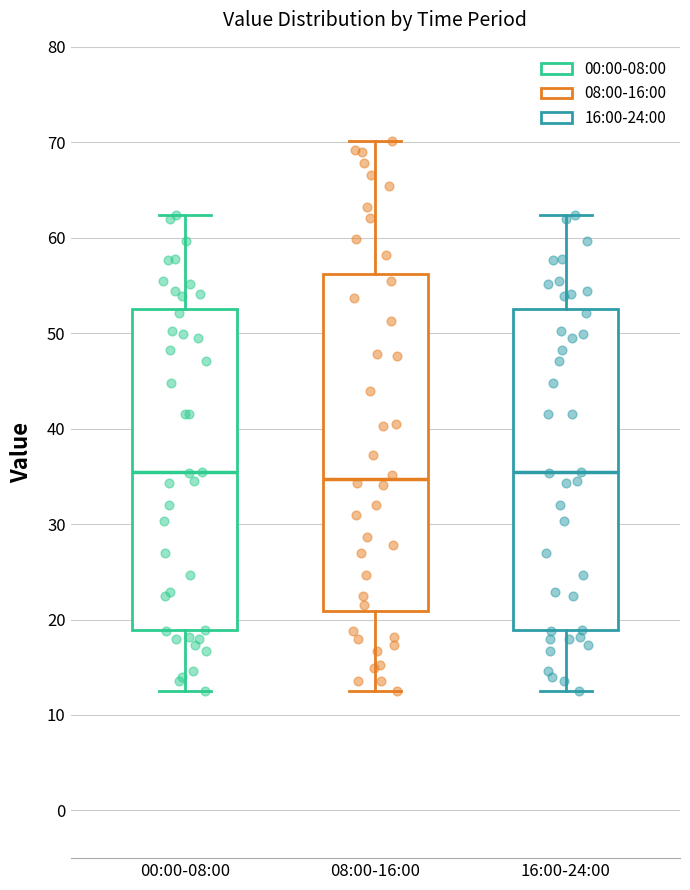

Reading left to right, read every box against the y-axis: the position of its median line, the range the box covers, and the ends of its whiskers. The values are not printed on the chart, so give them approximately, as read against the axis.

00:00-08:00: median 35, box 19 to 53, whiskers 13 to 62
08:00-16:00: median 35, box 21 to 56, whiskers 13 to 70
16:00-24:00: median 35, box 19 to 53, whiskers 13 to 62